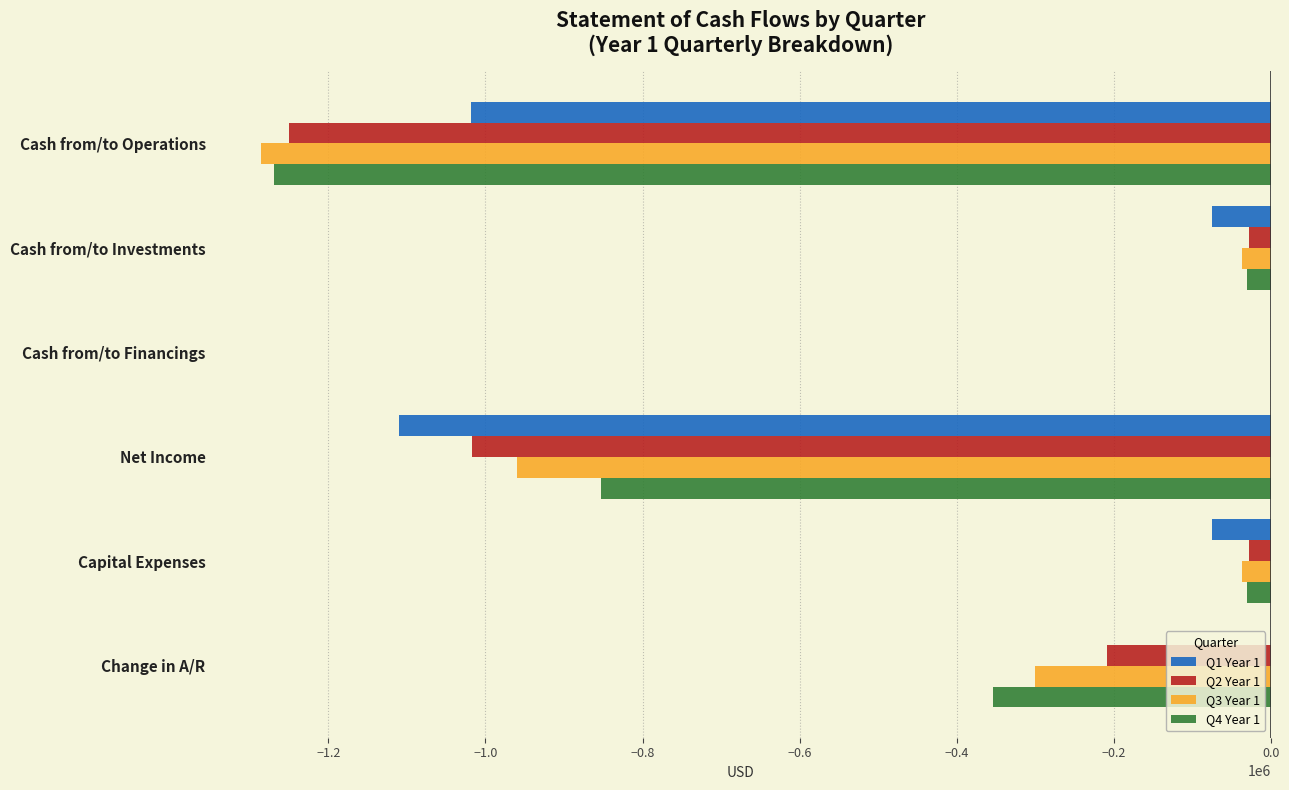

At which label does Q2 Year 1 reach its peak?

Cash from/to Financings